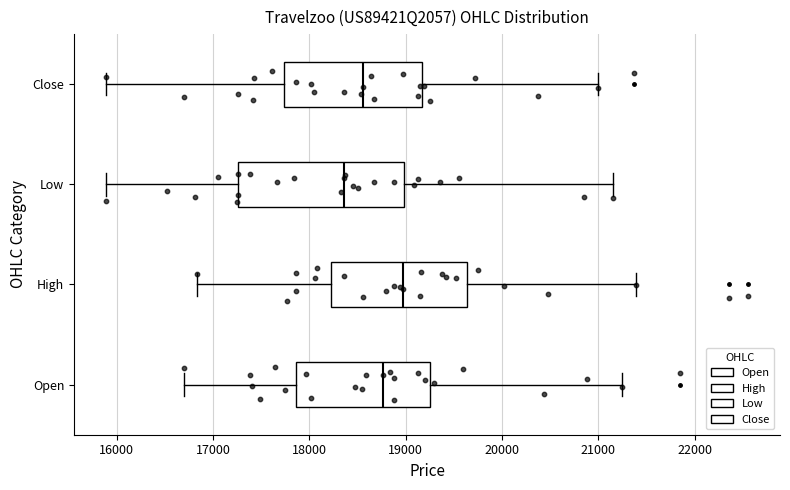

Which box's median line is the furthest to the right?

High